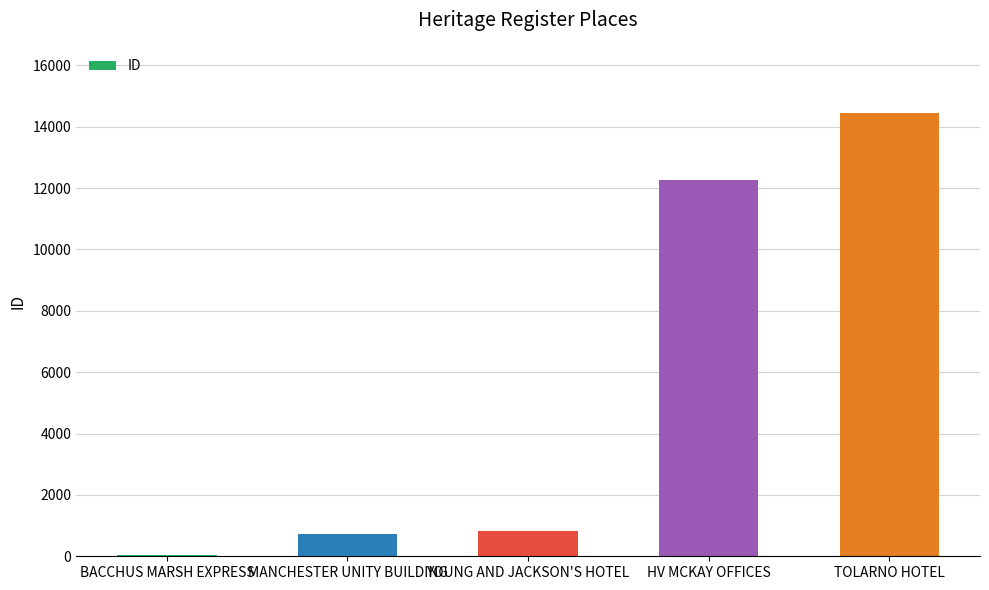

What is the sum of all values?

28273